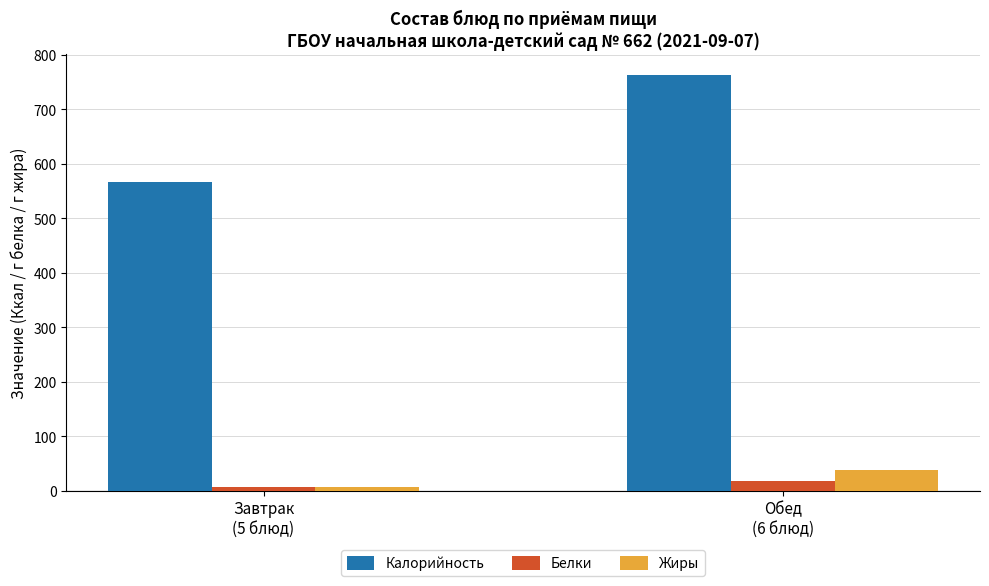

What is the value of the Калорийность bar at the 2nd from the left?

763.8